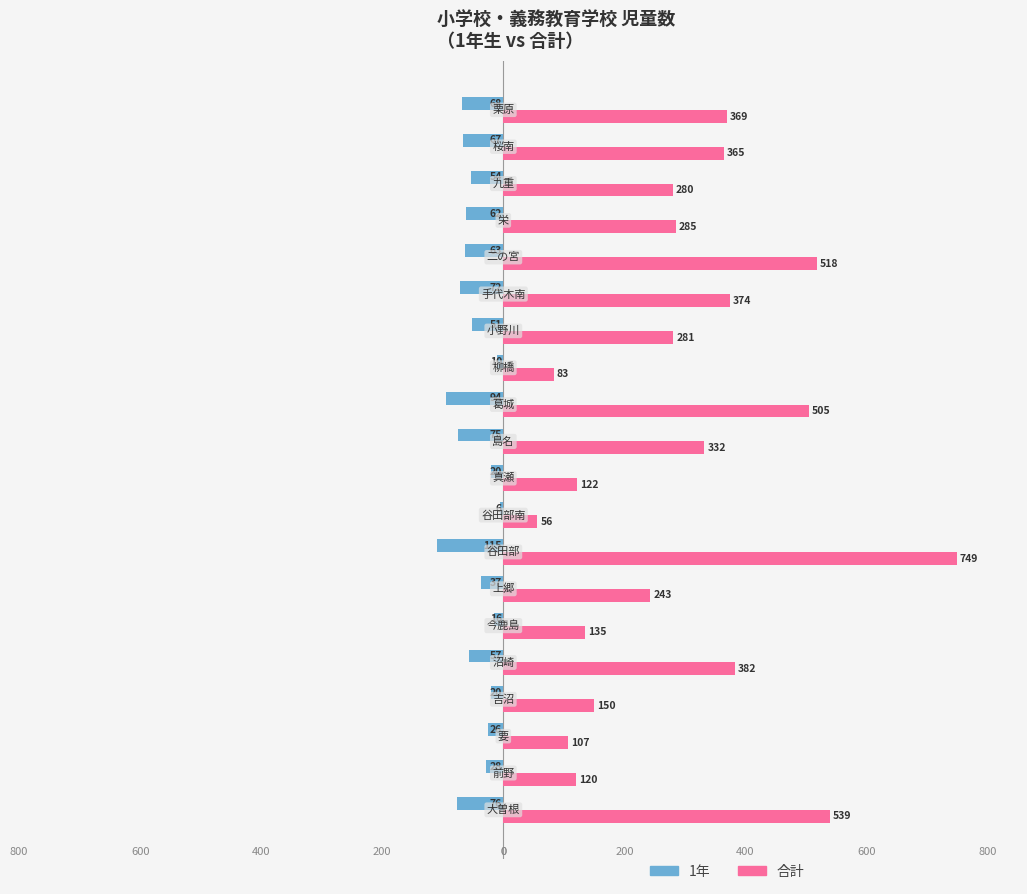

What are all the series names shown in the legend?

1年, 合計